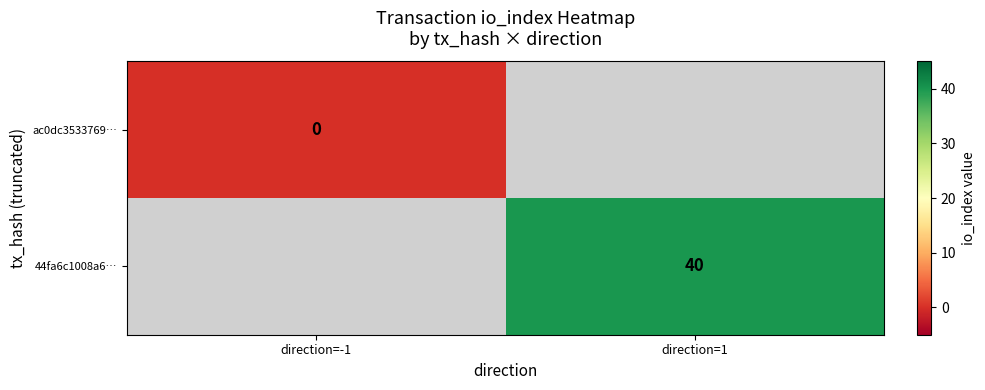

Where is ac0dc3533769… nearest to the value 0?

direction=-1